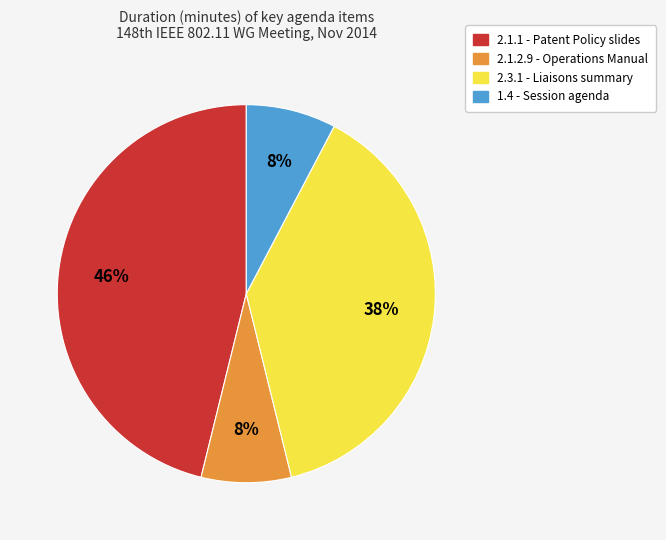

How many slices are in this pie chart?

4